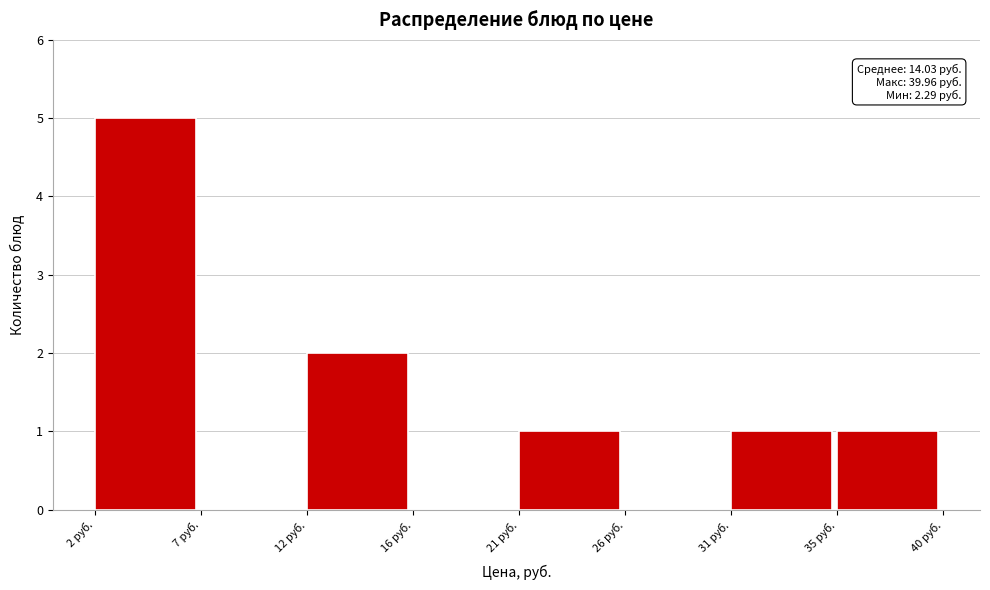

Reading right to left, extract all data points from this chart.

35 руб.=1	31 руб.=1	26 руб.=0	21 руб.=1	16 руб.=0	12 руб.=2	7 руб.=0	2 руб.=5